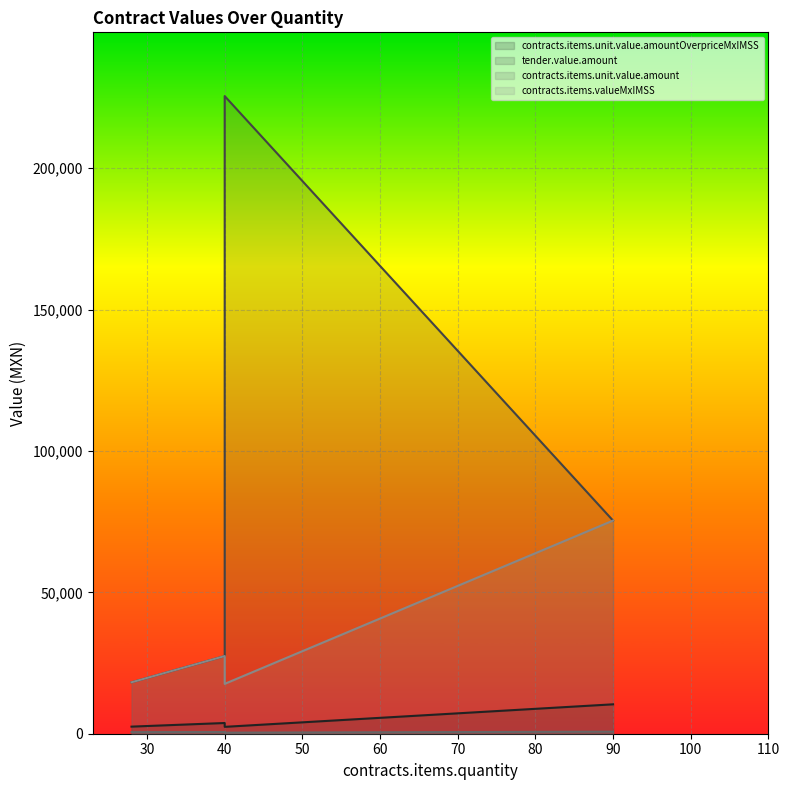

At which category is the sum across all series the highest?

40